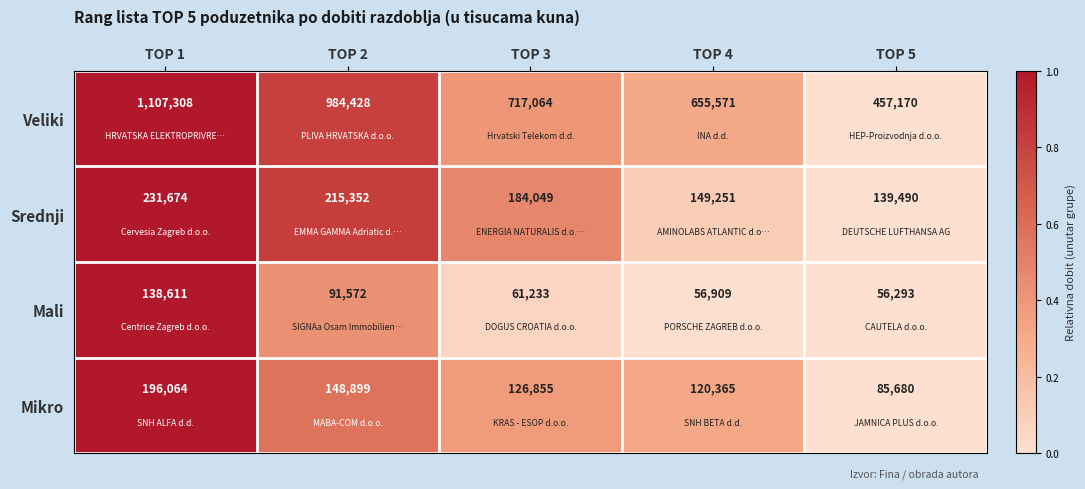

The Mikro series shows 187898 at TOP 3. True or false?

False